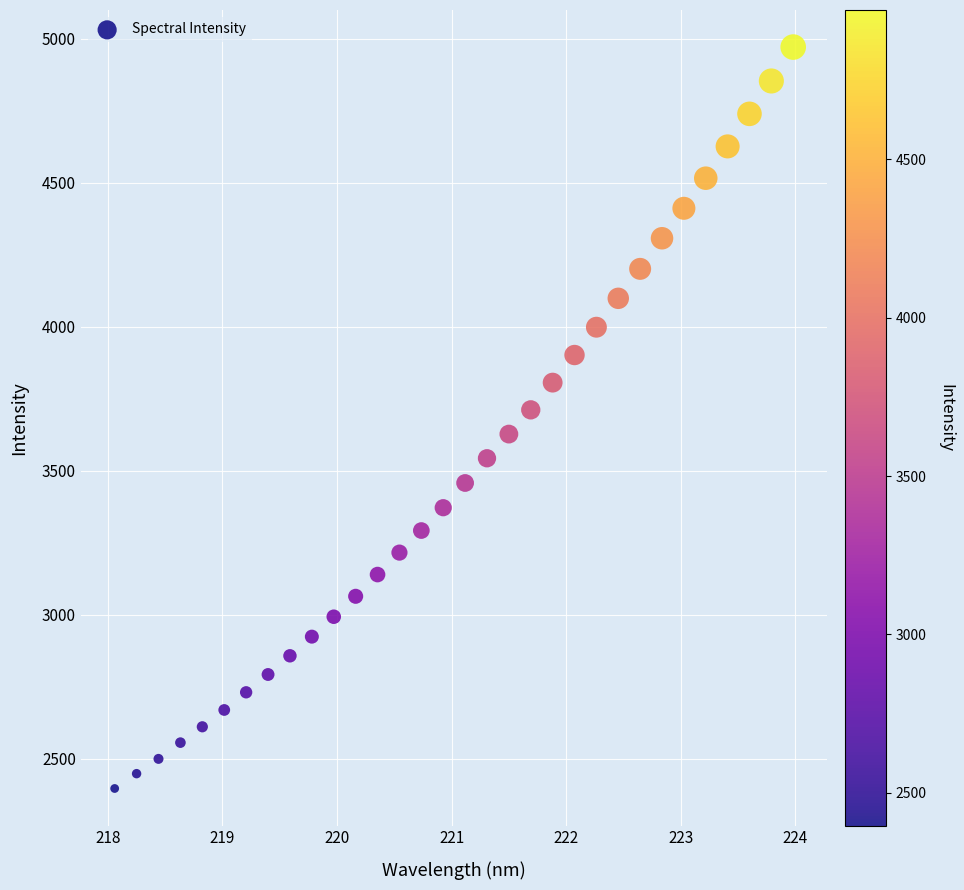

What is the range of Y values (max minus min)?

2574.1